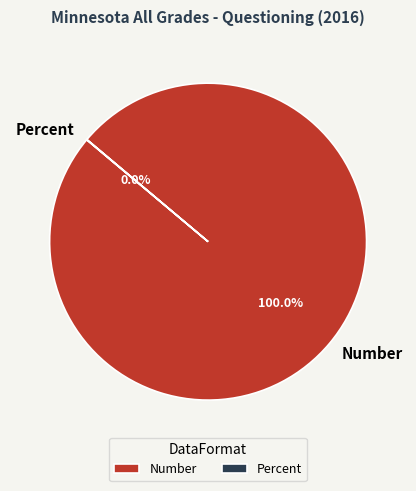

Which category accounts for the majority?

Number